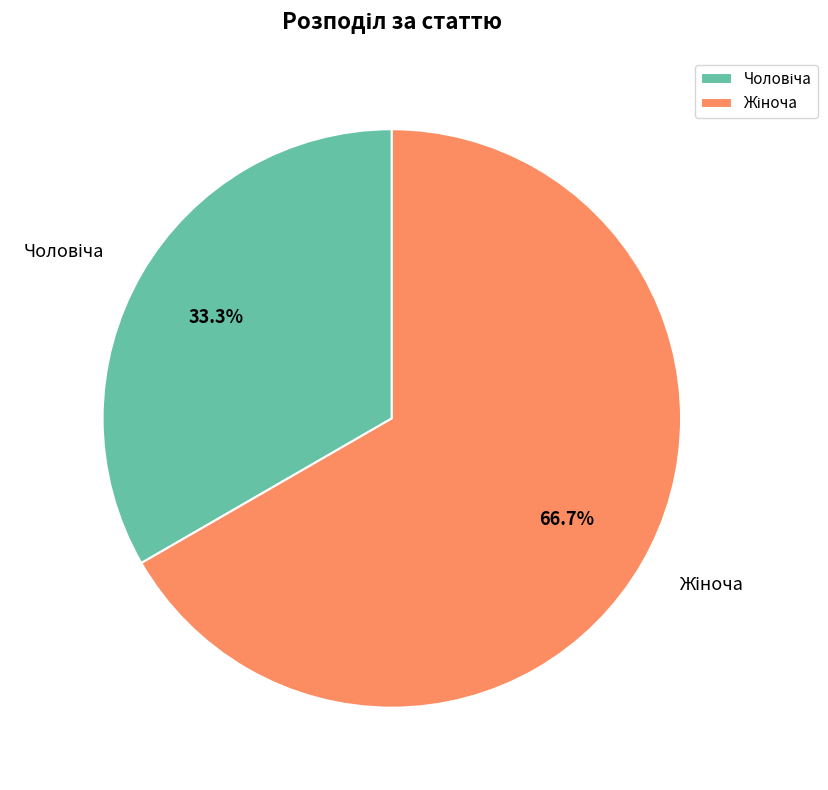

Is there a majority slice in this chart?

Yes